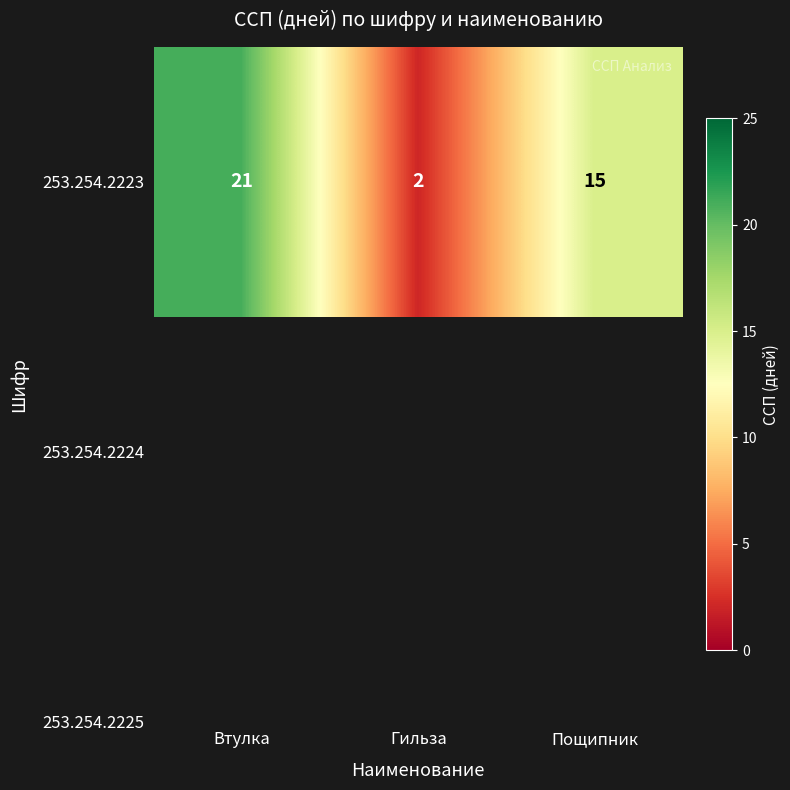

What is the sum of the values at Втулка and Гильза?

23